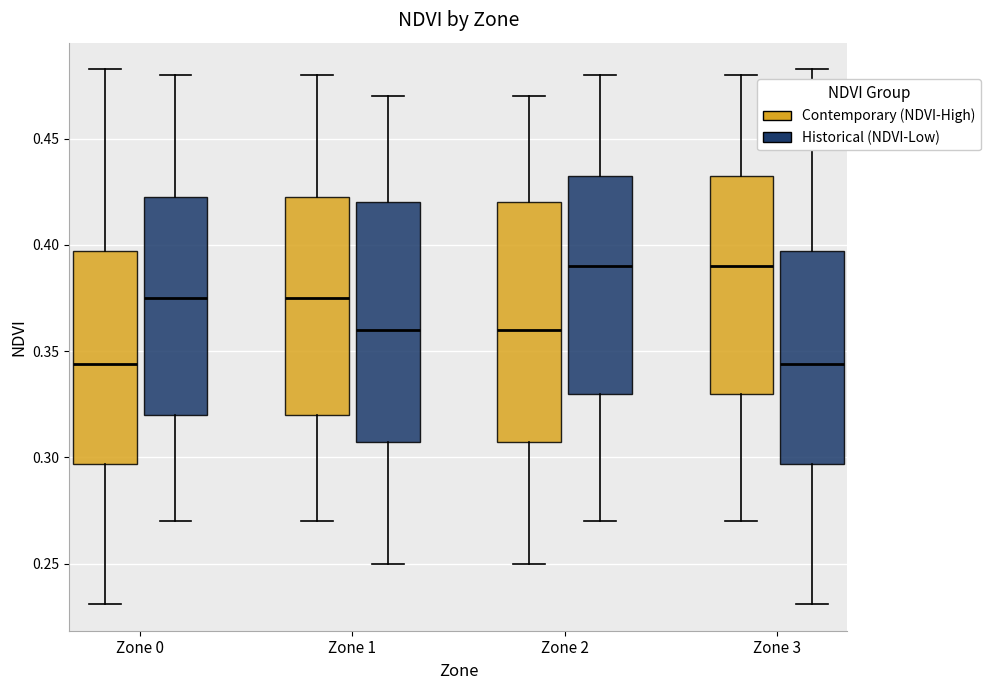

Reading left to right, transcribe this box plot: for each box, give where its median line is, the range the box spans, and where its two whiskers end, as read against the y-axis. The values are not printed on the chart, so give them approximately, as read against the axis.

Zone 0 (Contemporary (NDVI-High)): median 0.345, box 0.295 to 0.395, whiskers 0.230 to 0.485
Zone 0 (Historical (NDVI-Low)): median 0.375, box 0.320 to 0.425, whiskers 0.270 to 0.480
Zone 1 (Contemporary (NDVI-High)): median 0.375, box 0.320 to 0.425, whiskers 0.270 to 0.480
Zone 1 (Historical (NDVI-Low)): median 0.360, box 0.310 to 0.420, whiskers 0.250 to 0.470
Zone 2 (Contemporary (NDVI-High)): median 0.360, box 0.310 to 0.420, whiskers 0.250 to 0.470
Zone 2 (Historical (NDVI-Low)): median 0.390, box 0.330 to 0.435, whiskers 0.270 to 0.480
Zone 3 (Contemporary (NDVI-High)): median 0.390, box 0.330 to 0.435, whiskers 0.270 to 0.480
Zone 3 (Historical (NDVI-Low)): median 0.345, box 0.295 to 0.395, whiskers 0.230 to 0.485